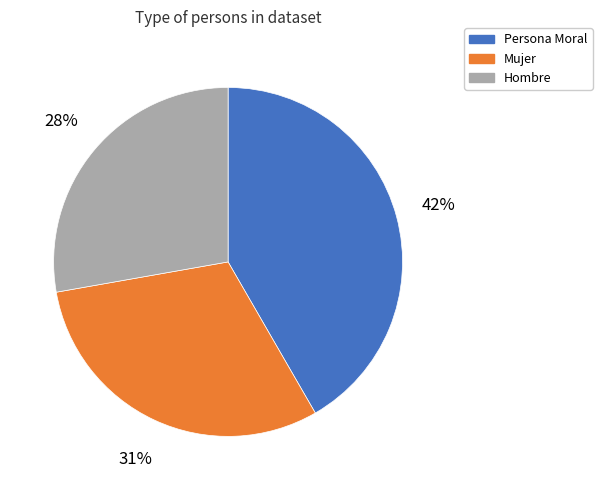

The Mujer slice represents 31% of the pie. True or false?

True